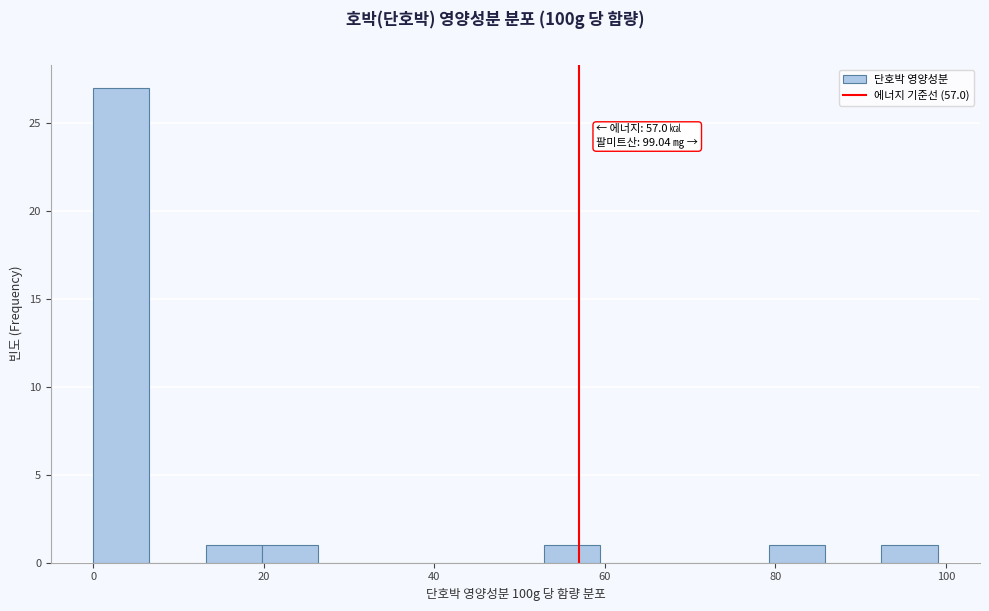

Around what value on the x-axis is the tallest bar? Give the approximate position of its centre, as read against the axis.

4